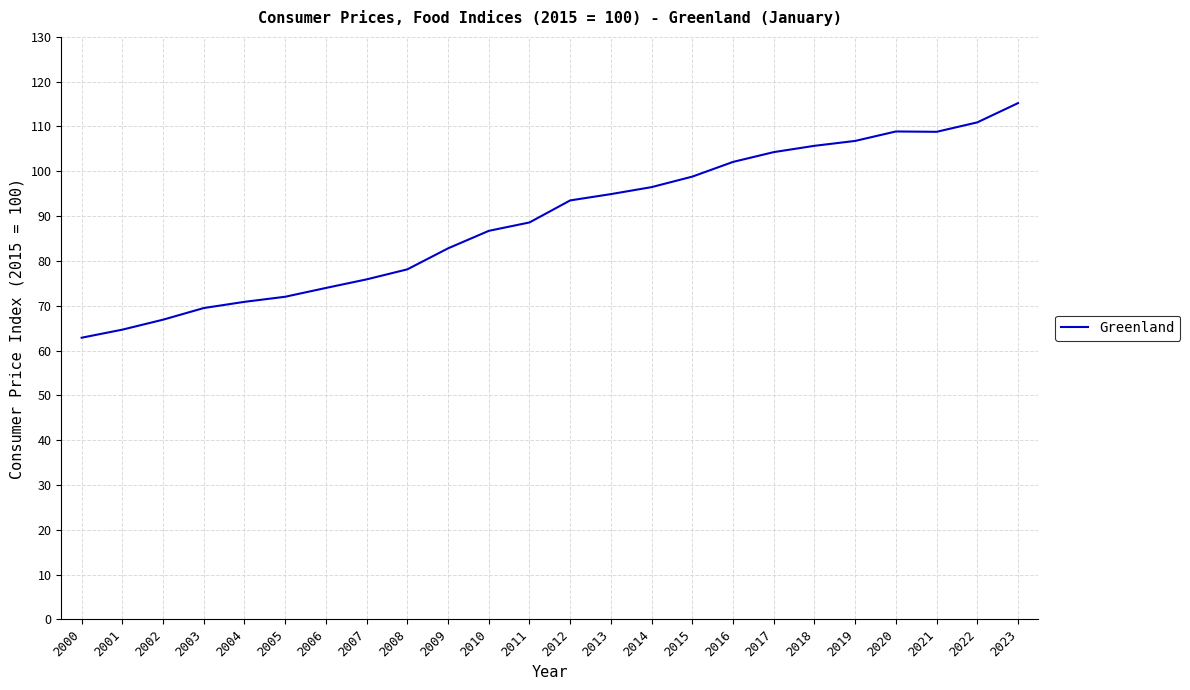

Is it true that the value at 2010 is 86.7?

True